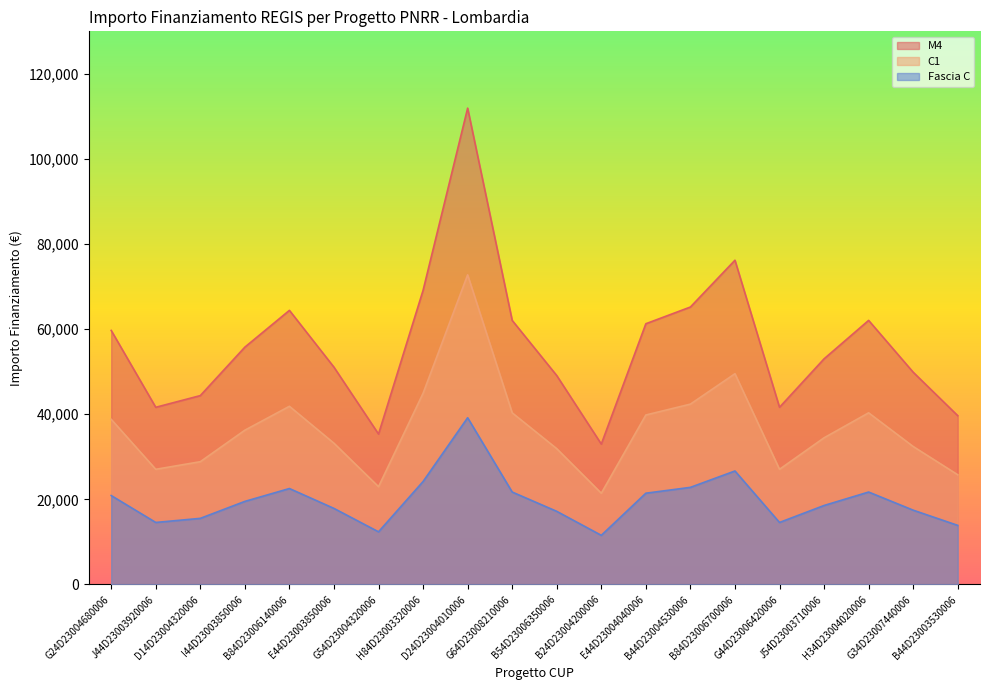

True or false: M4 and C1 cross at least once.

False